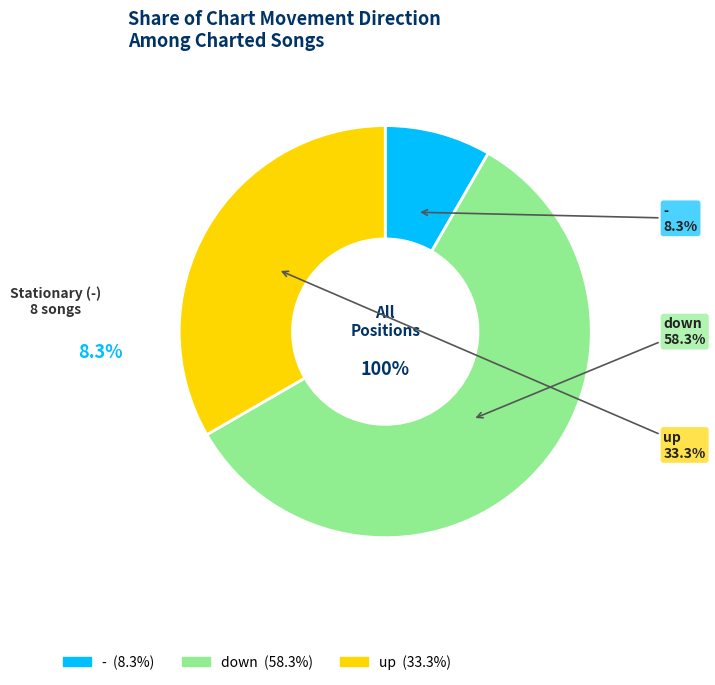

What percentage is the - slice, to the nearest percent?

8%